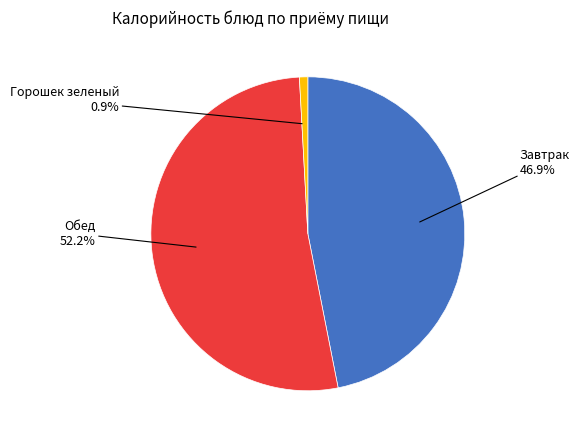

To the nearest percent, what is the average slice percentage?

33%